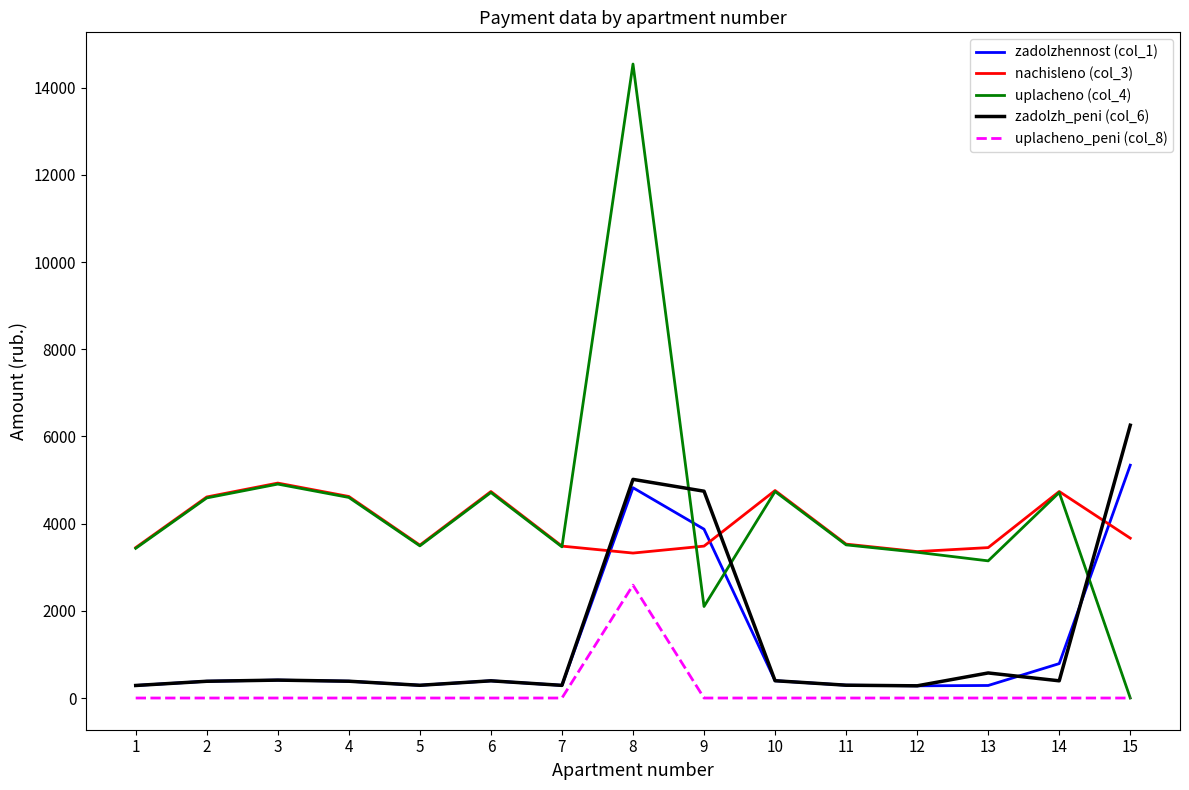

True or false: nachisleno (col_3) has a value of 4612.2 at 2.

True